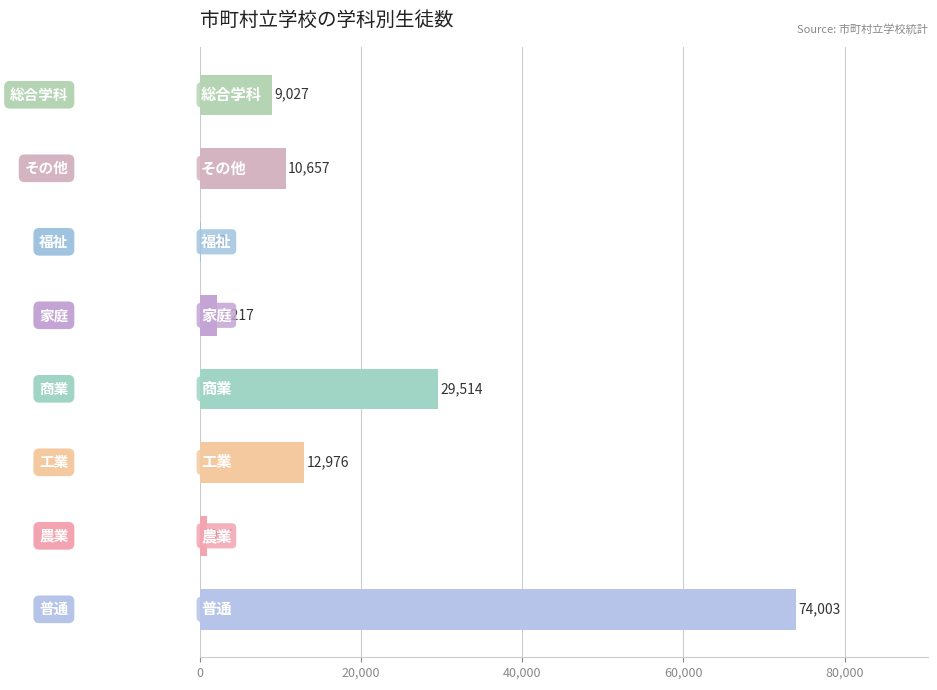

What is the sum of all values?

139589